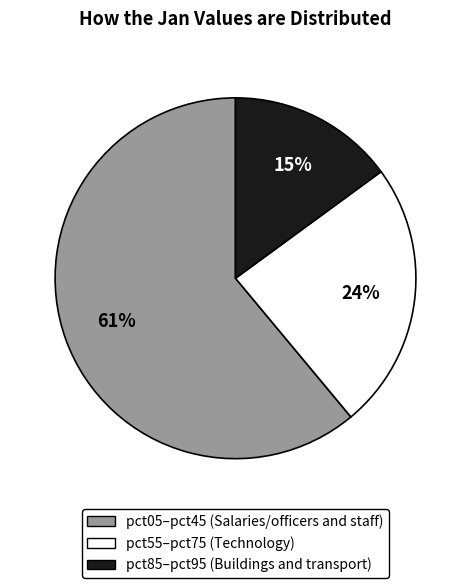

To the nearest percent, what is the average slice percentage?

33%